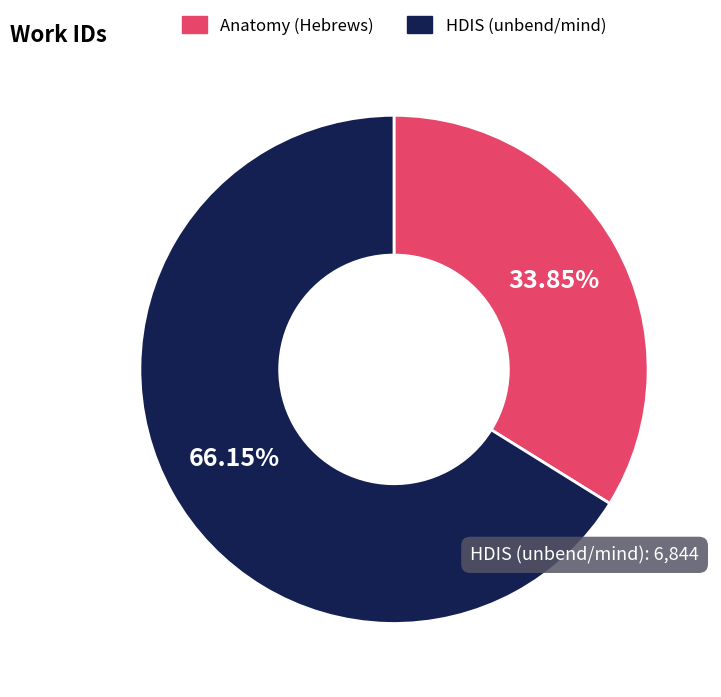

What portion of the pie excludes Anatomy (Hebrews)?

66.2%